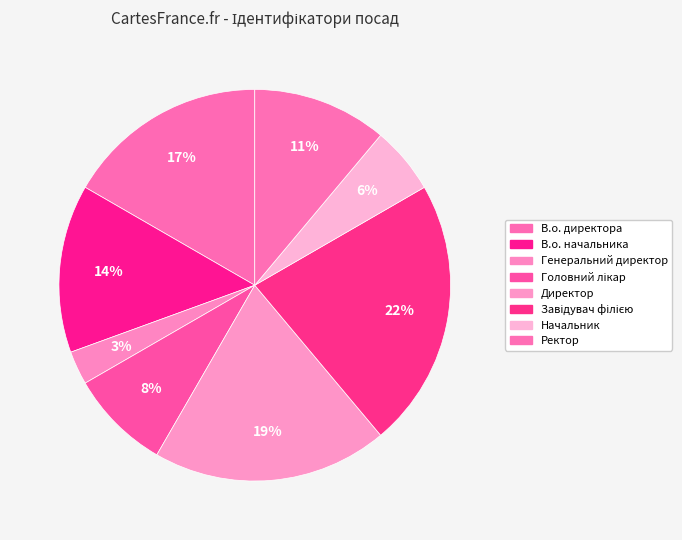

How many slices are in this pie chart?

8